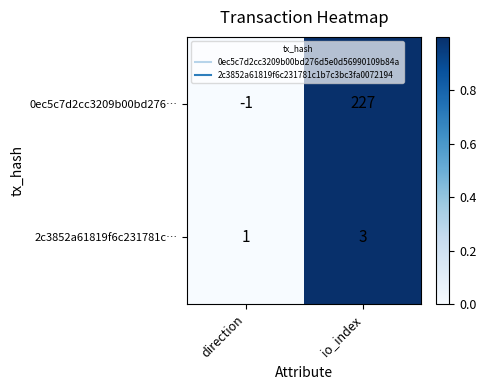

Which series has the largest range (max minus min)?

0ec5c7d2cc3209b00bd276…